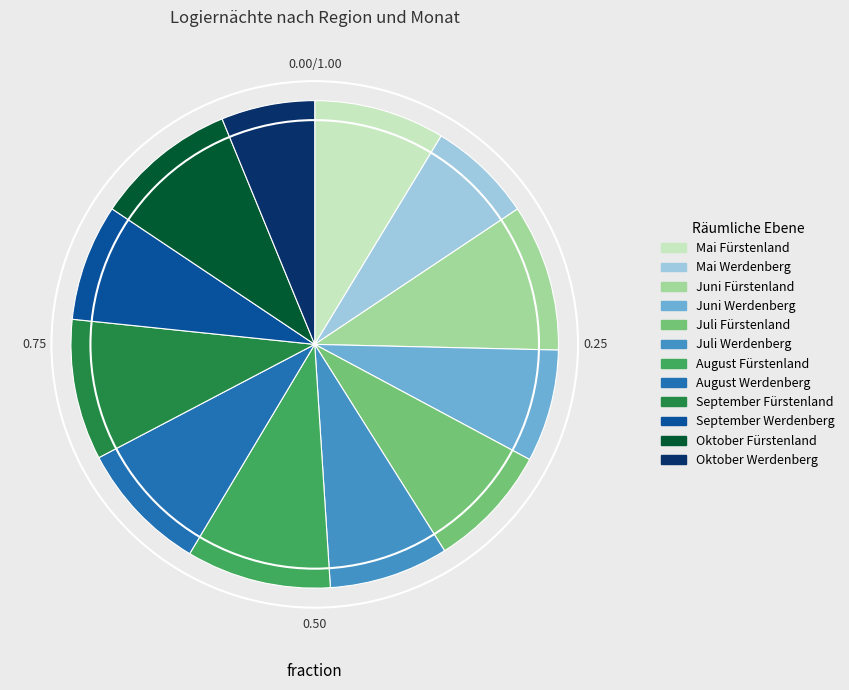

Is the sum of Mai Fürstenland and Oktober Werdenberg greater than half?

No